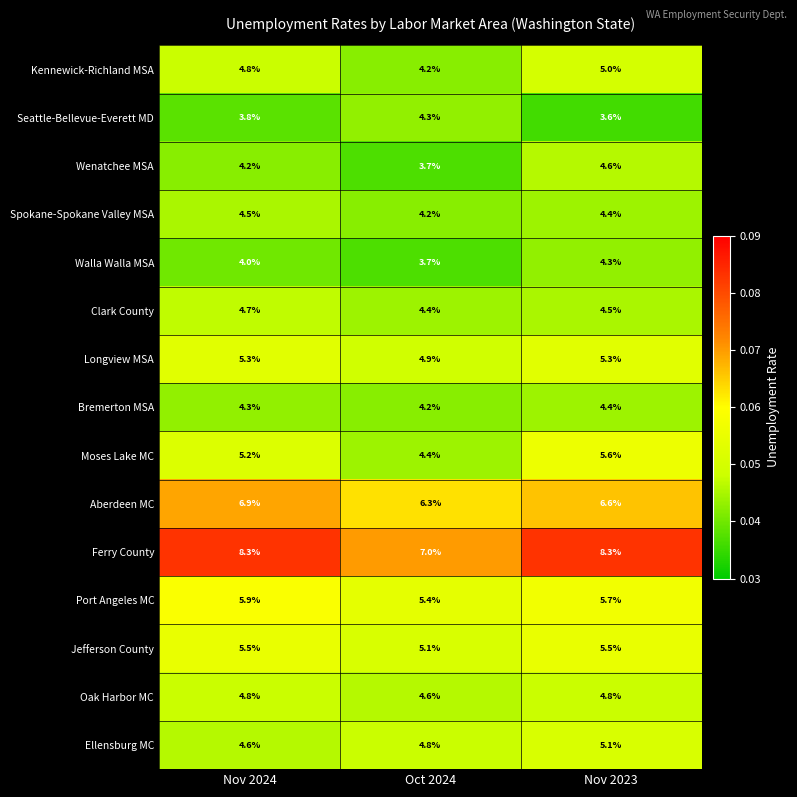

Is it true that Seattle-Bellevue-Everett MD equals 3.6 at Nov 2023?

True